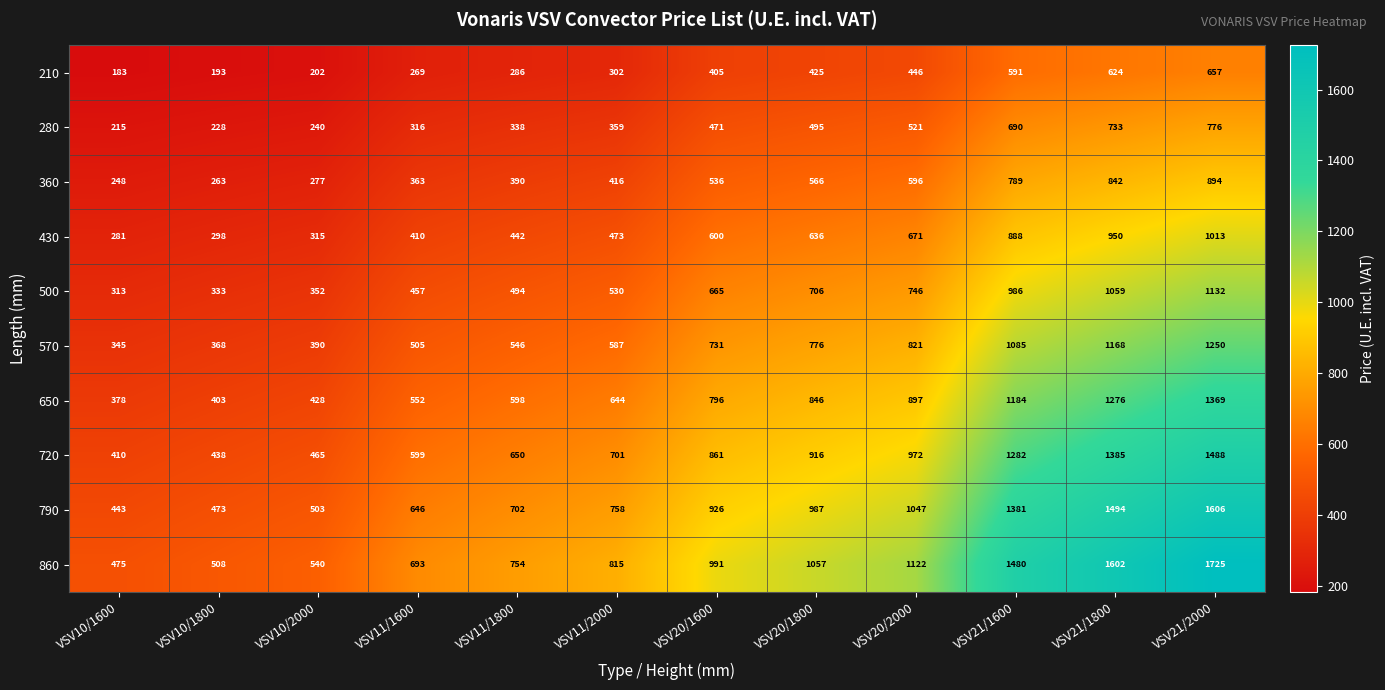

What is the smallest value displayed?

183